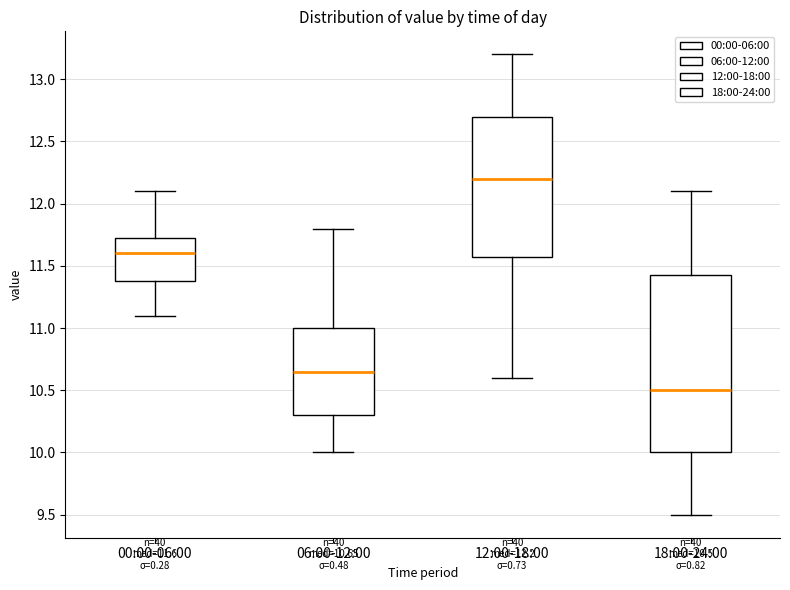

Which box's median line is the highest?

12:00-18:00